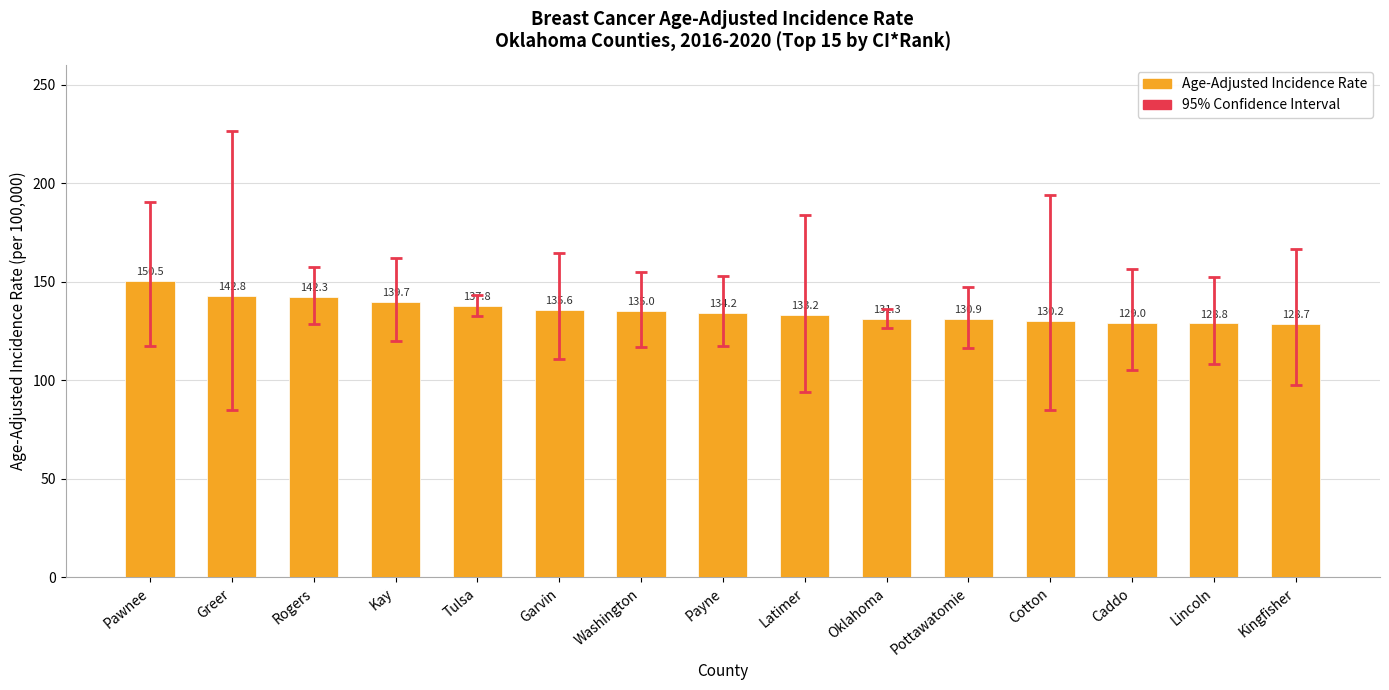

What is the average value?

135.3